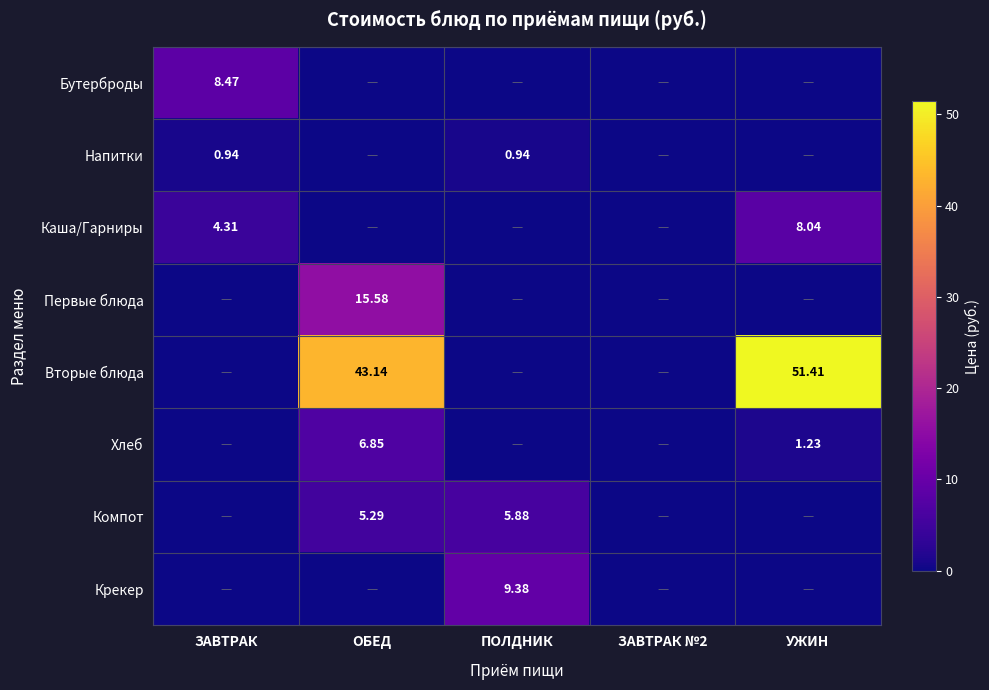

Which series has the largest total across all categories?

Вторые блюда